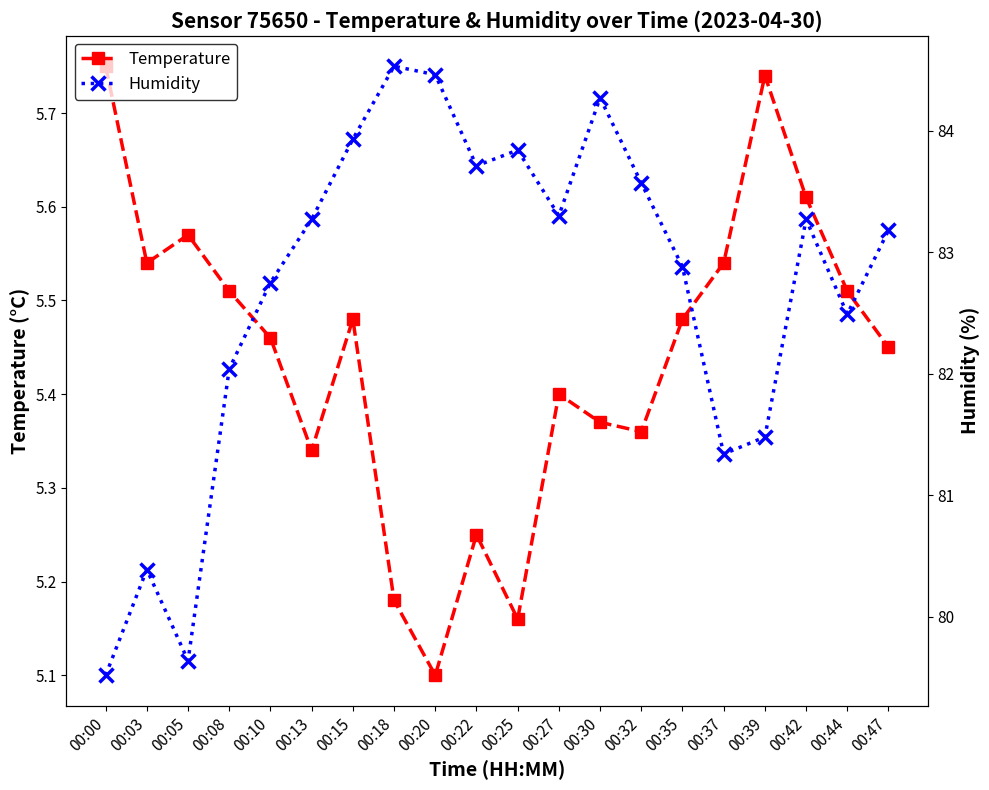

True or false: Humidity and Temperature intersect in this chart.

False